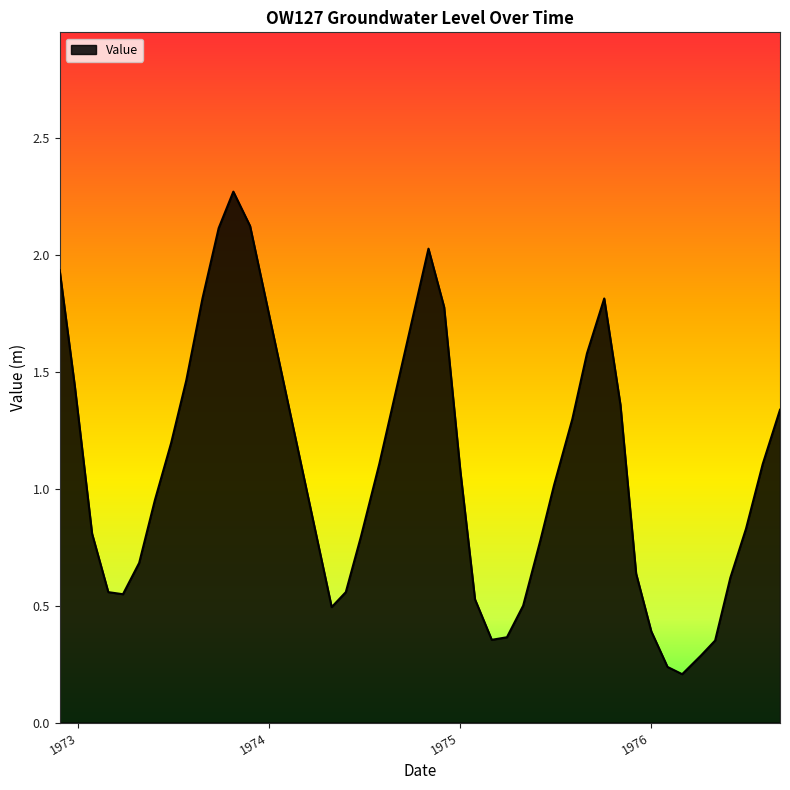

What is the greatest value displayed?

2.3